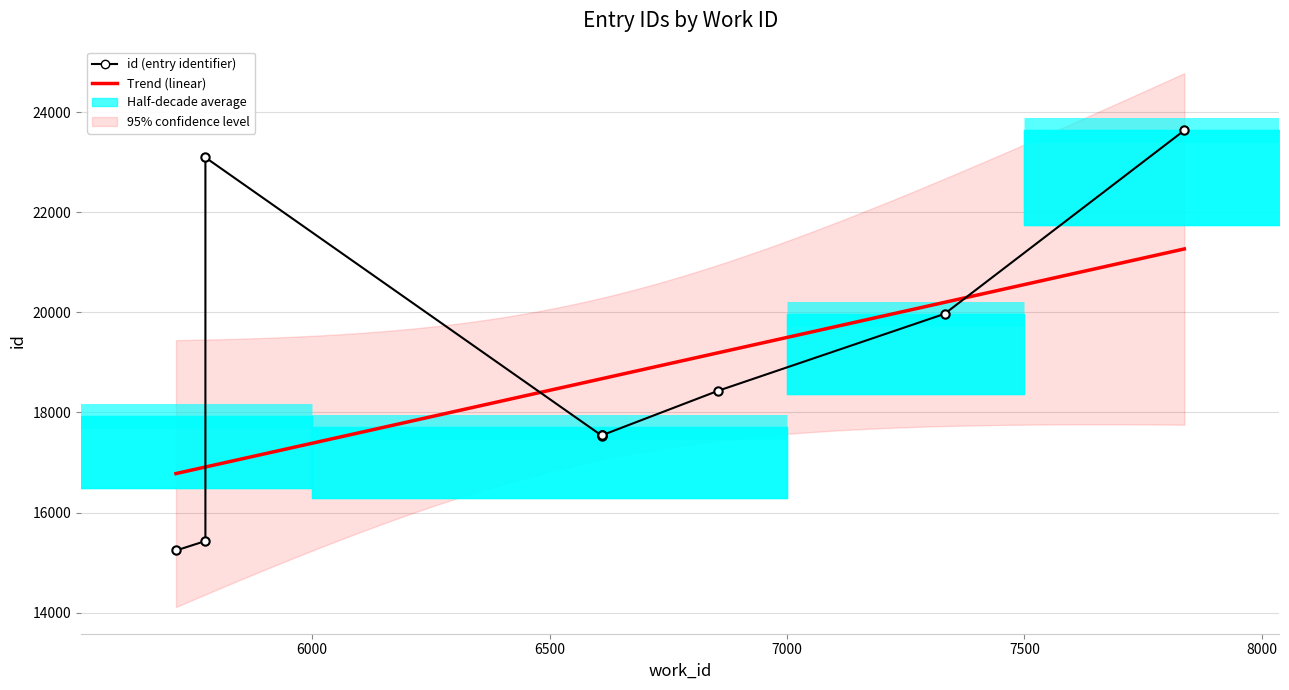

At which category does the chart reach its minimum across all series?

5713